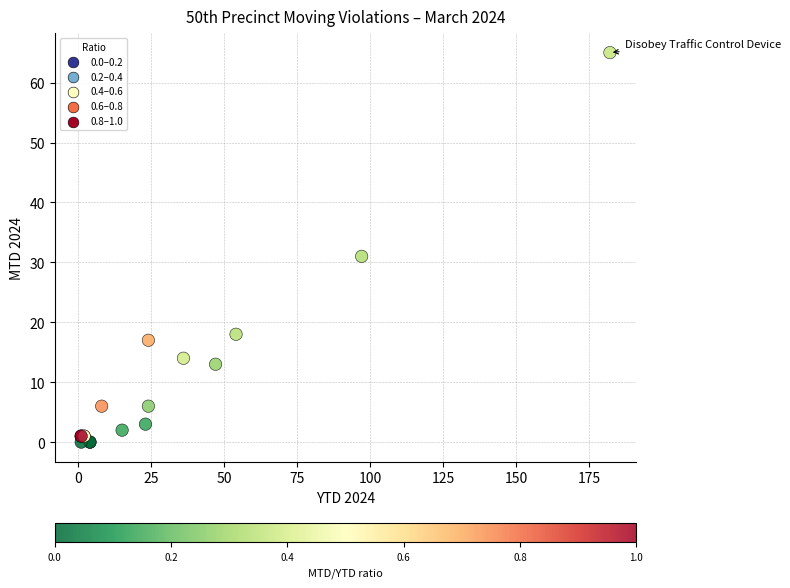

What Y value in the scatter plot is closest to 32?

31